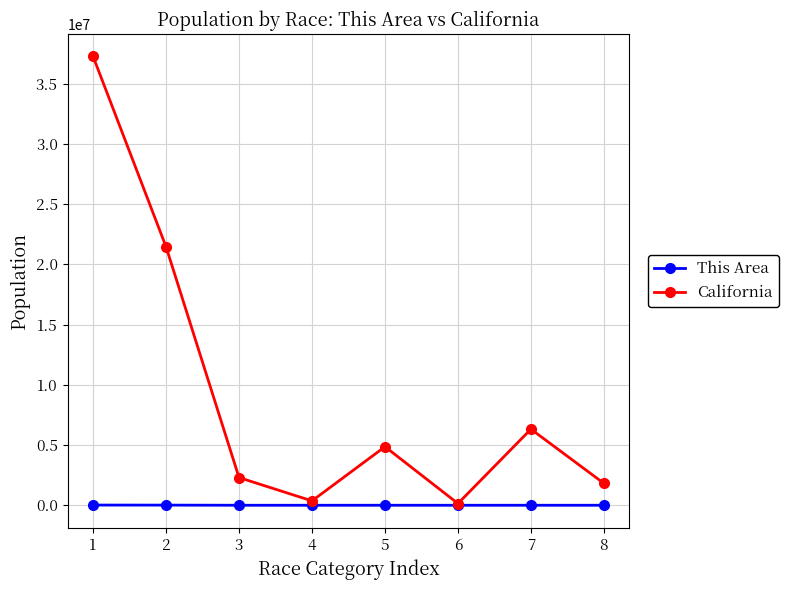

What is the total value across all series at 2?

21466931